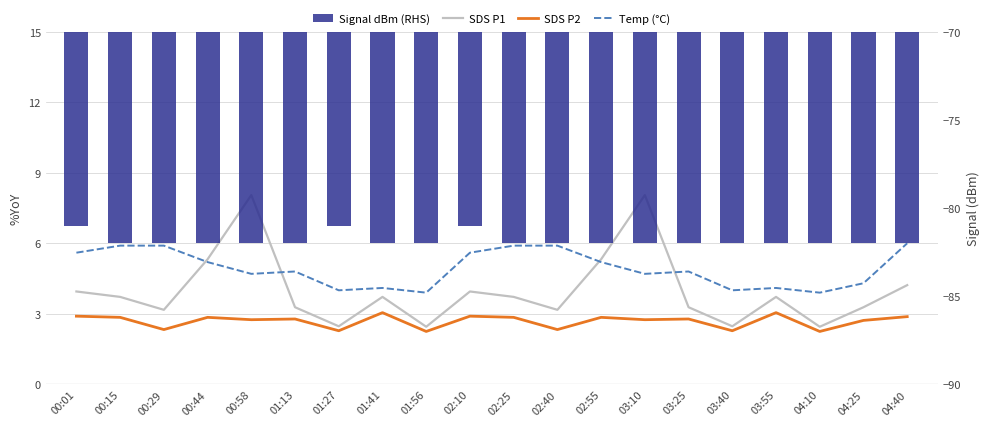

What is the maximum value shown in the chart?

8.1